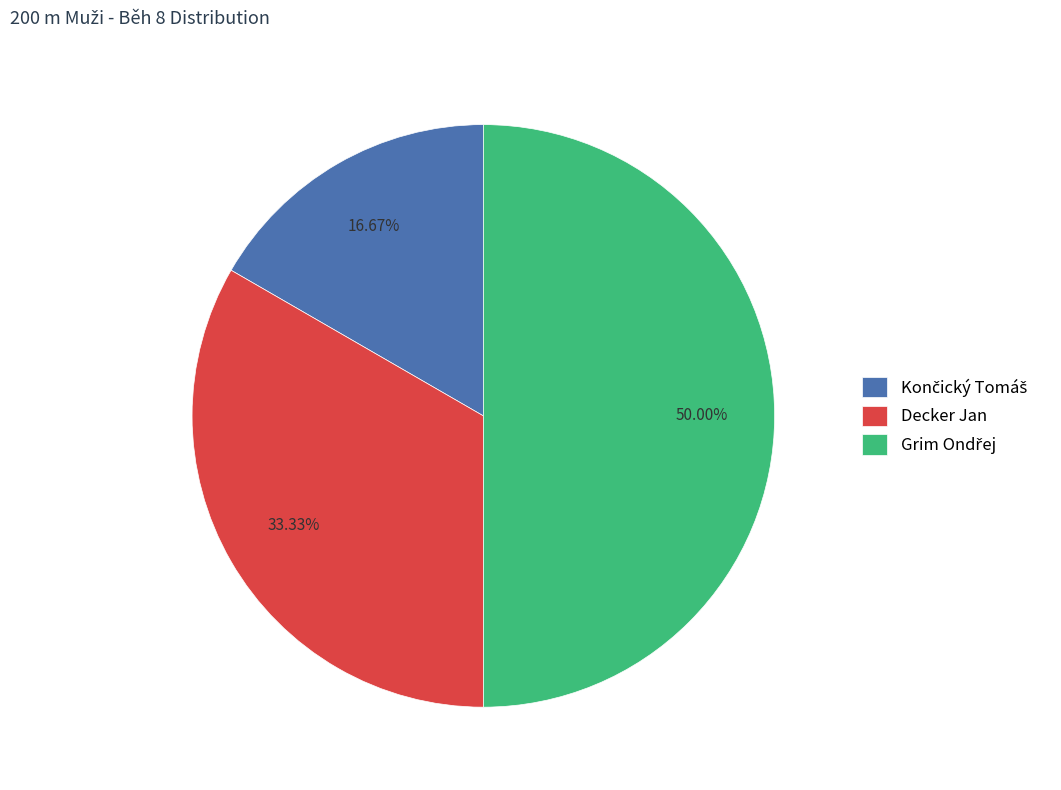

Count the number of slices in the pie.

3